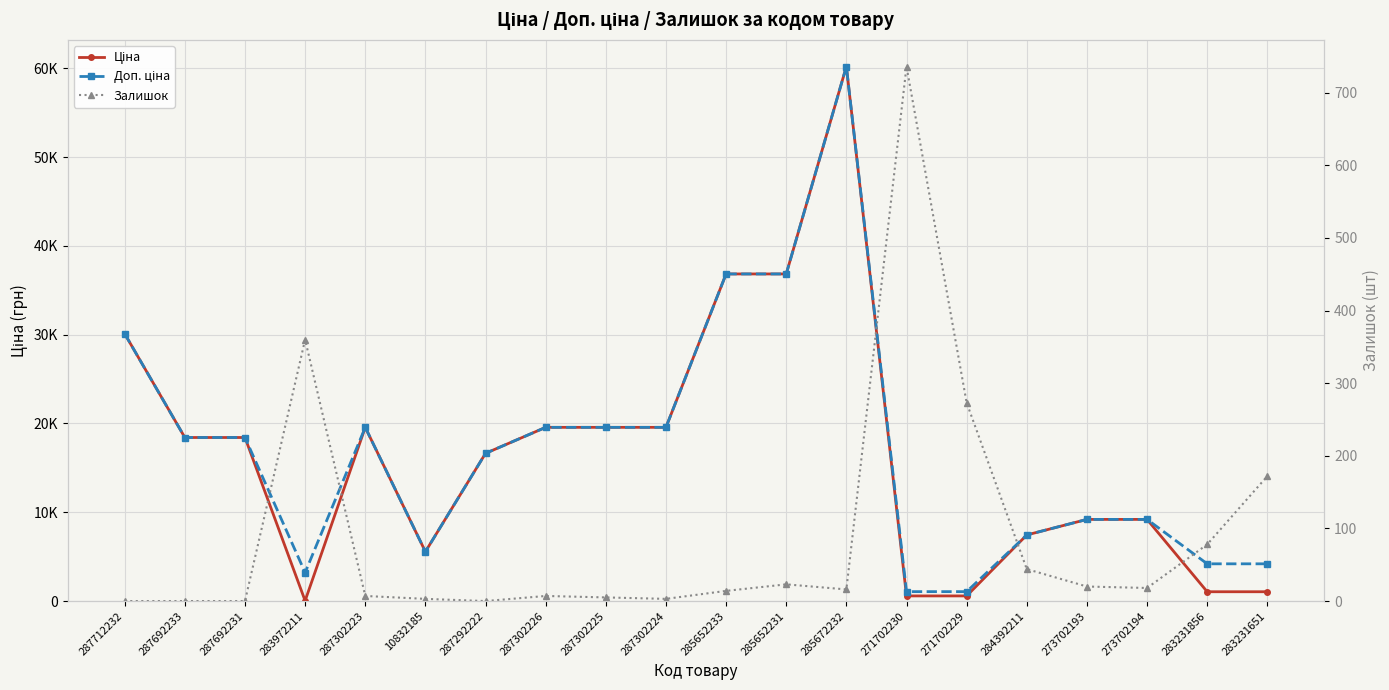

Which label corresponds to the largest value in the chart?

285672232